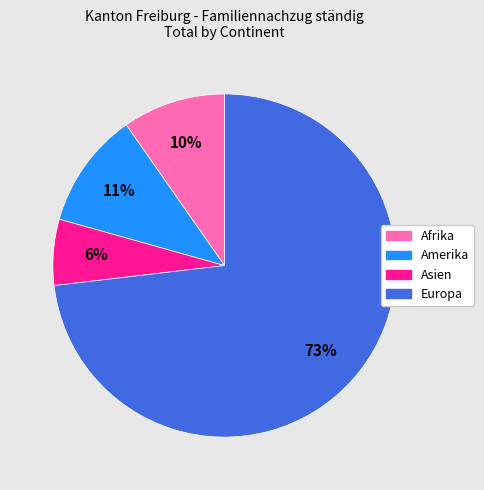

Rank the categories by value from lowest to highest.

Asien, Afrika, Amerika, Europa